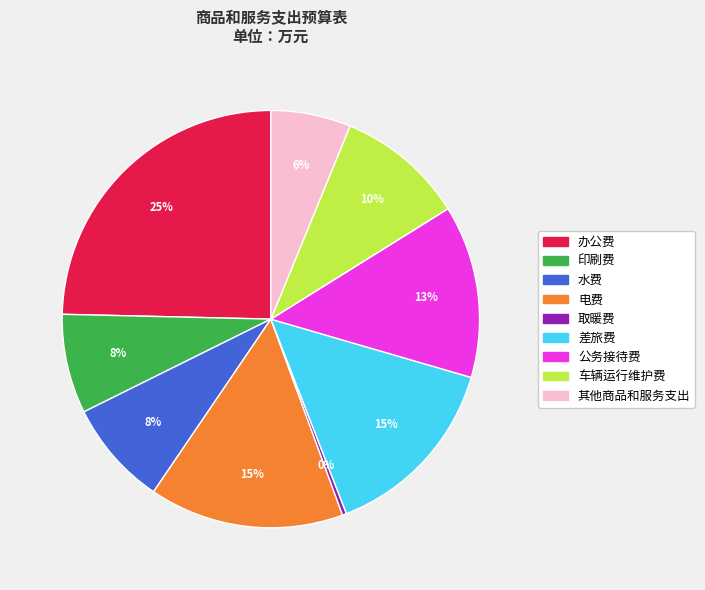

Is it true that 取暖费 is 0% of the pie?

True